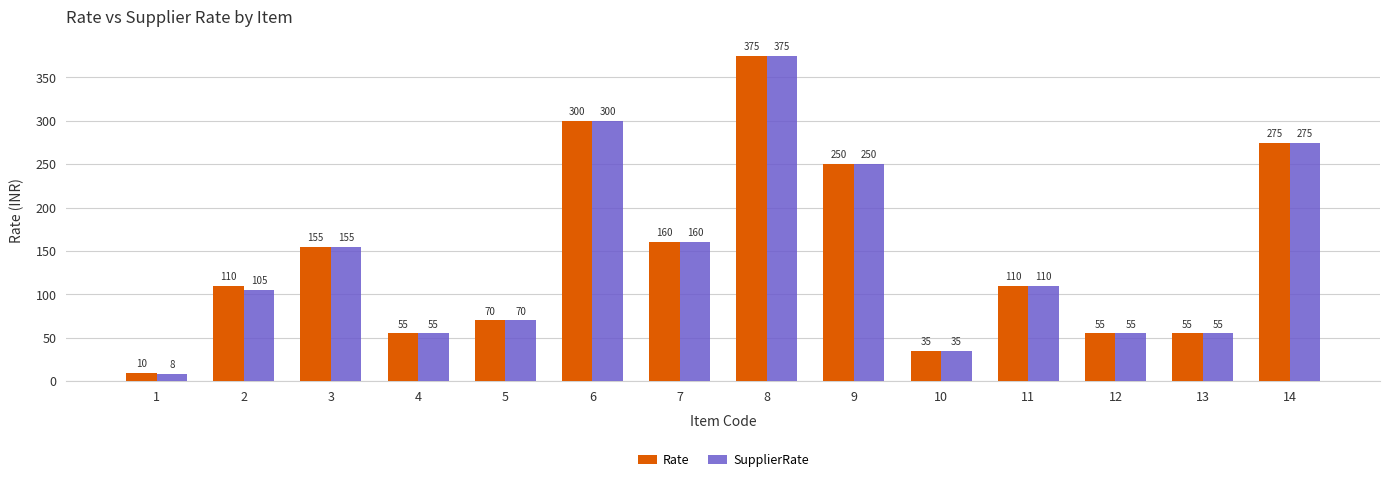

What is the value of the SupplierRate bar at the 4th from the left?

55